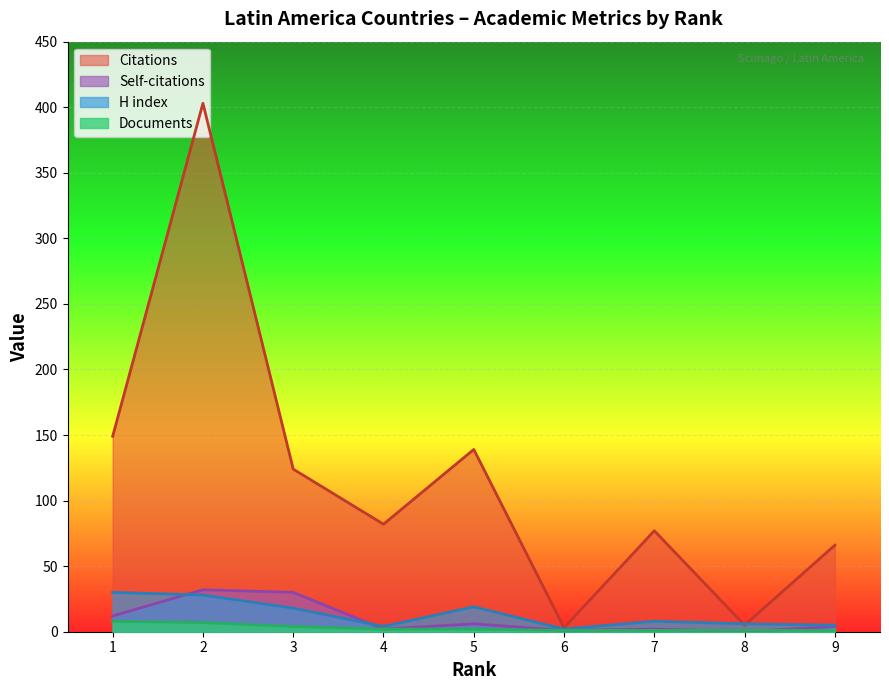

What value does the Citations series have at 2?

403